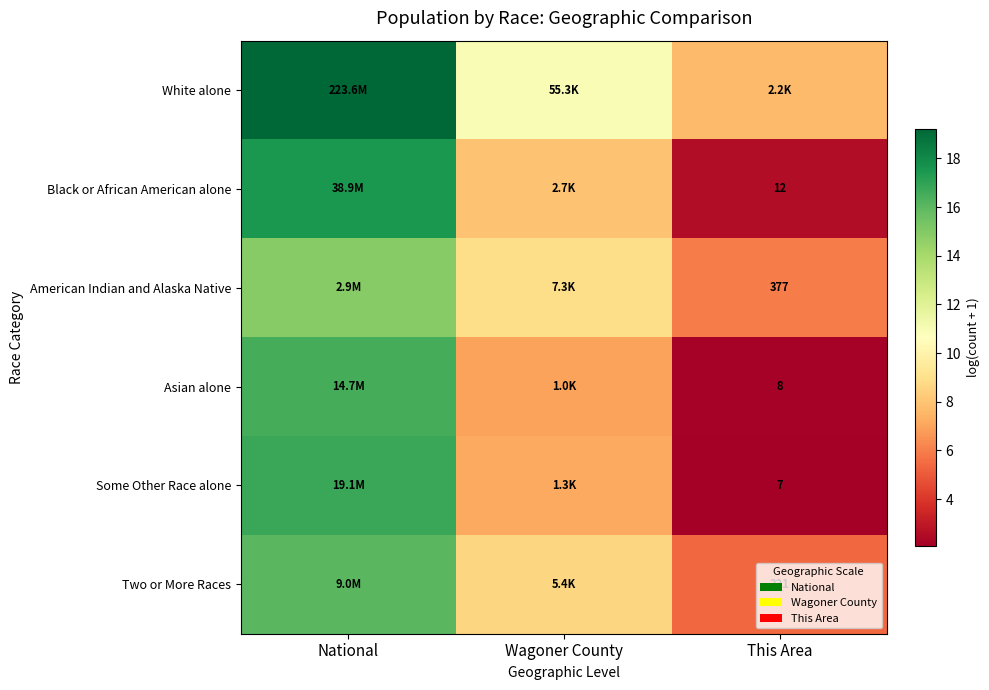

Which category has the lowest value in the Some Other Race alone series?

This Area